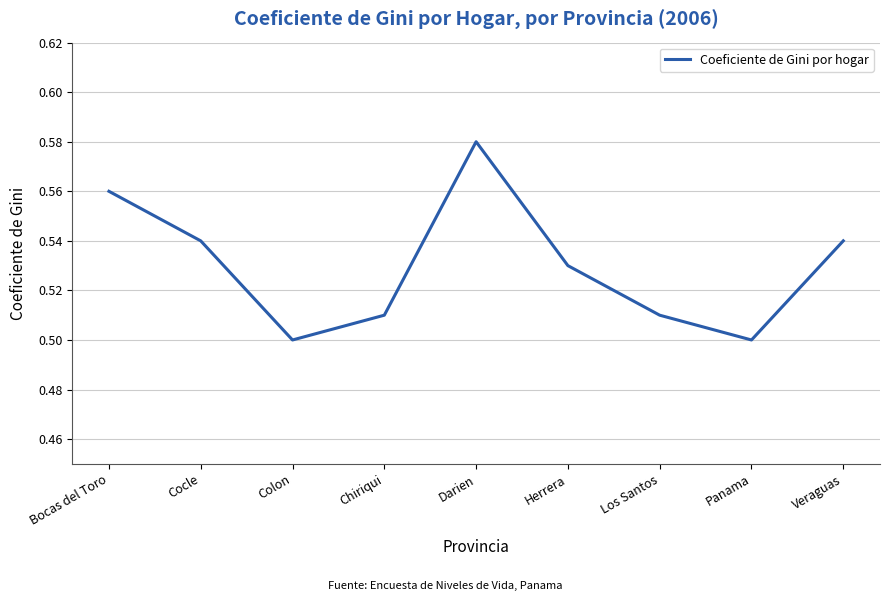

Is it true that the value at Herrera is 0.8?

False